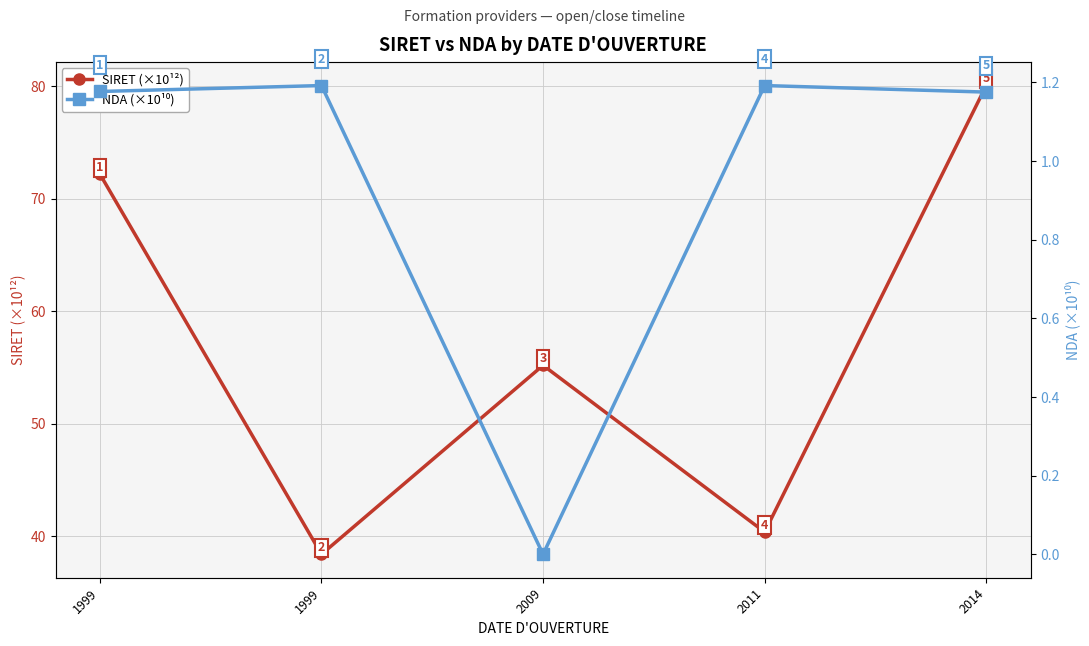

At which label is NDA (×10¹⁰) closest to 0?

2009